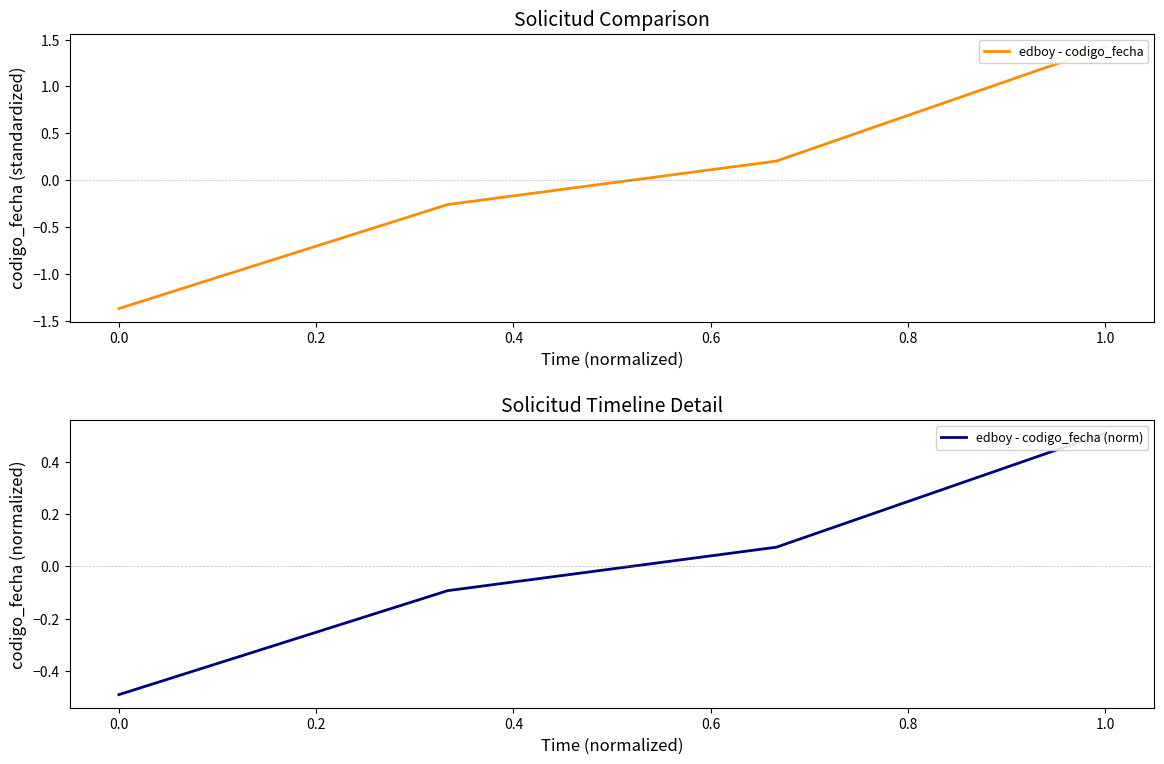

What is the highest value of the edboy - codigo_fecha series?

1.4